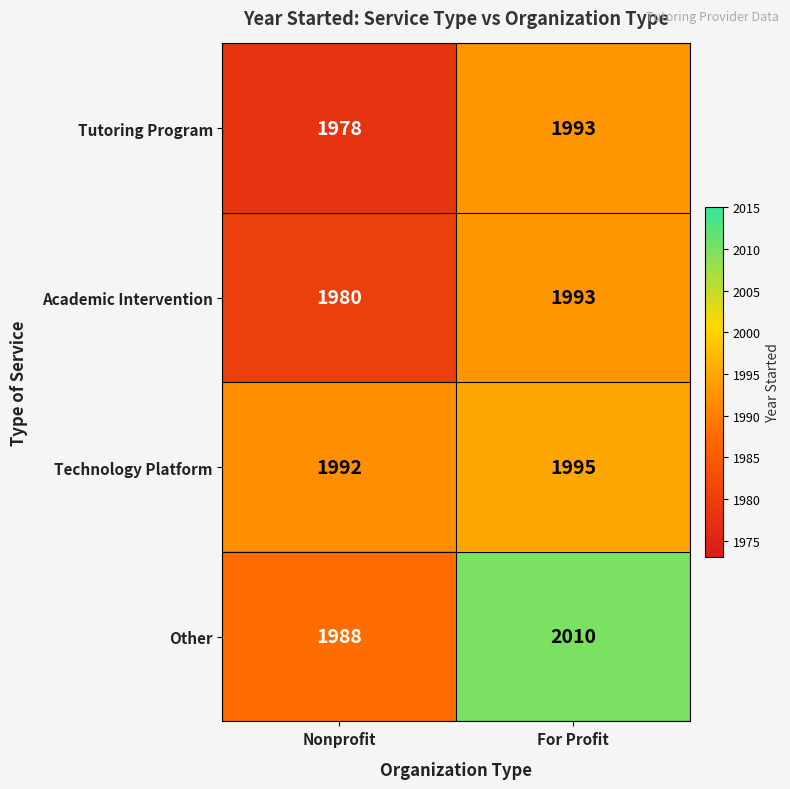

Which series has the widest spread of values?

Other